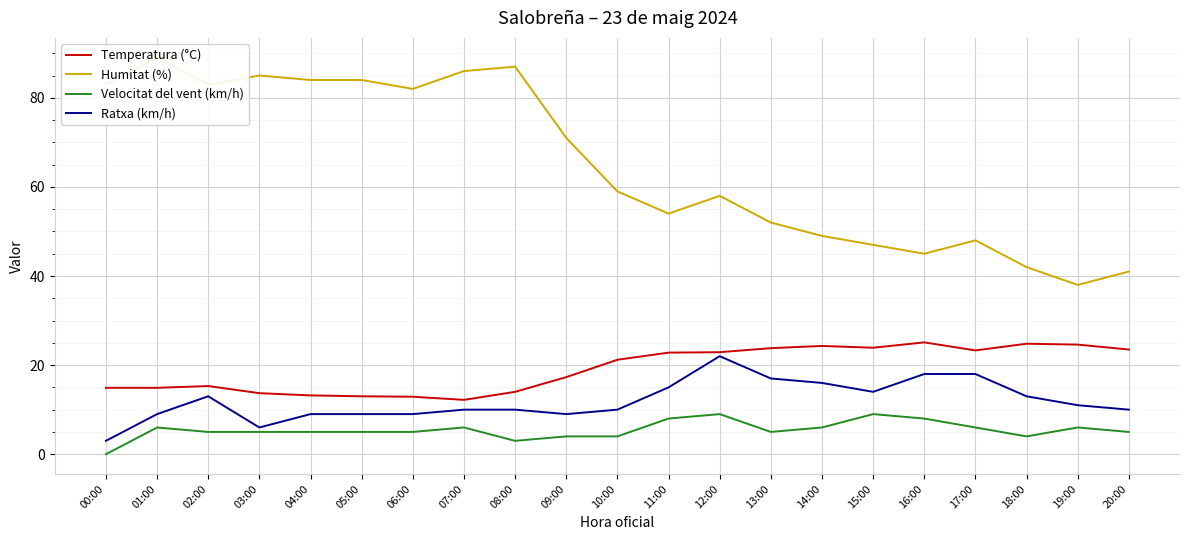

What position from the left is 19:00?

20